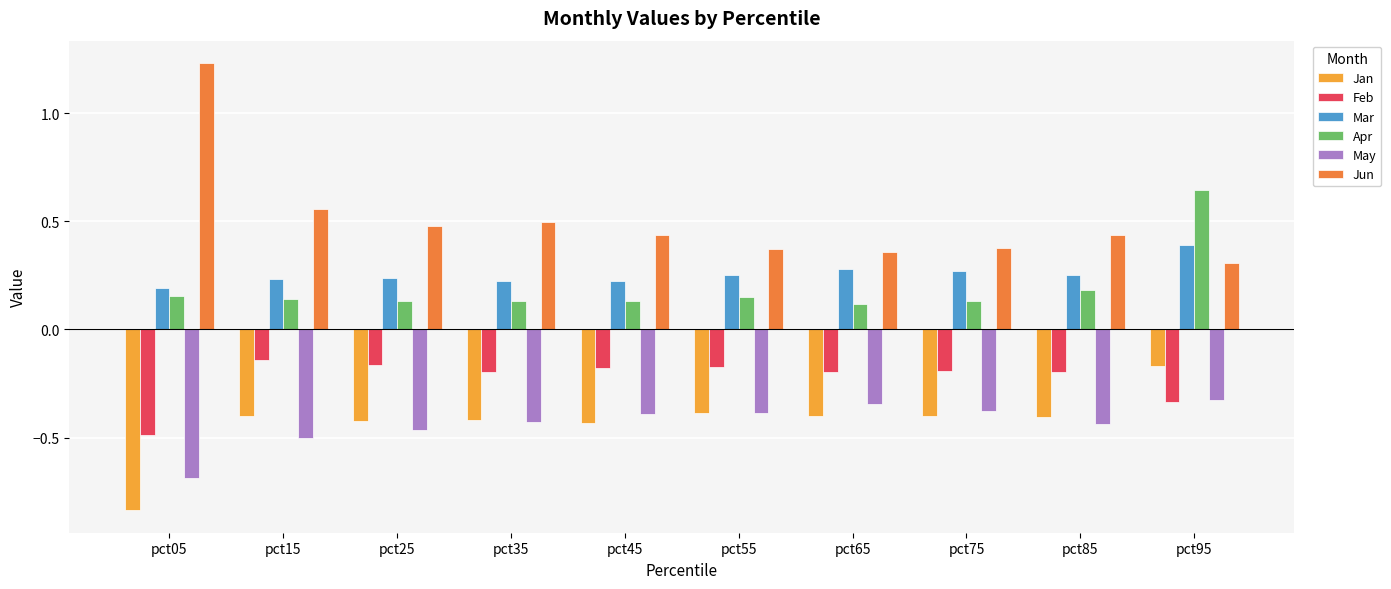

How many bars are there in total?

60